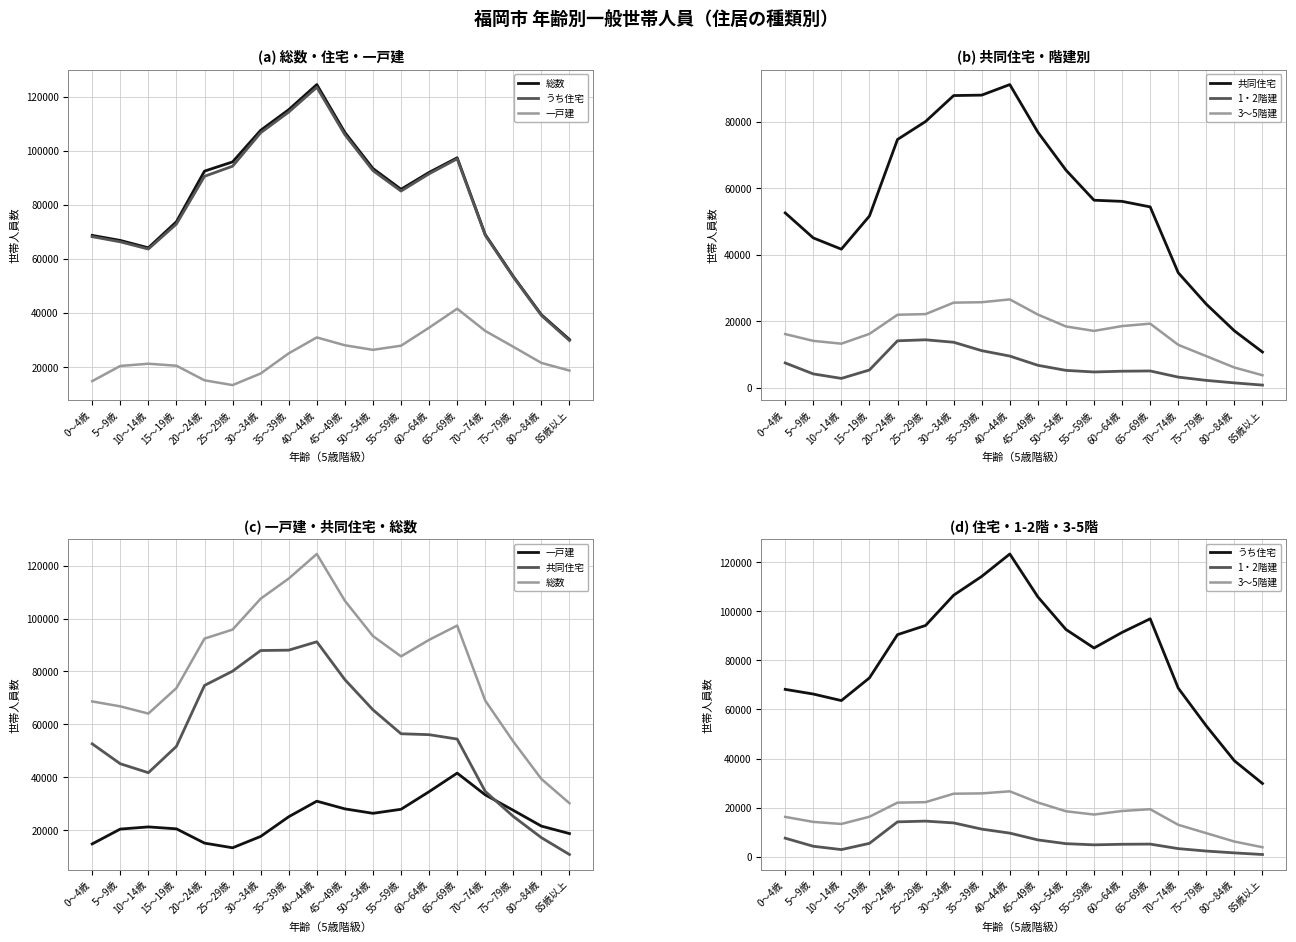

Count the number of data series in this chart.

6